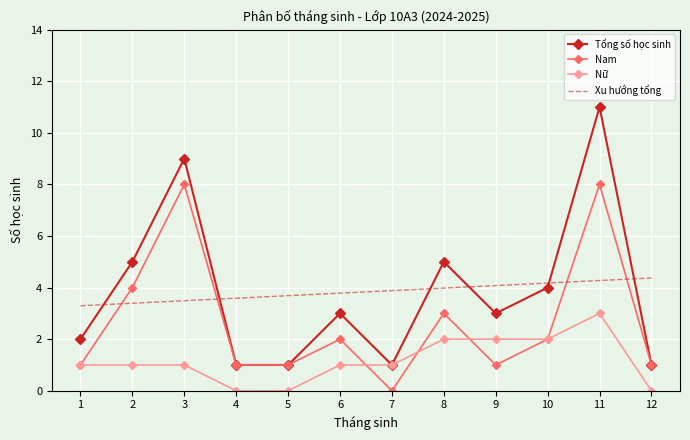

What is the minimum value for Tổng số học sinh?

1.0